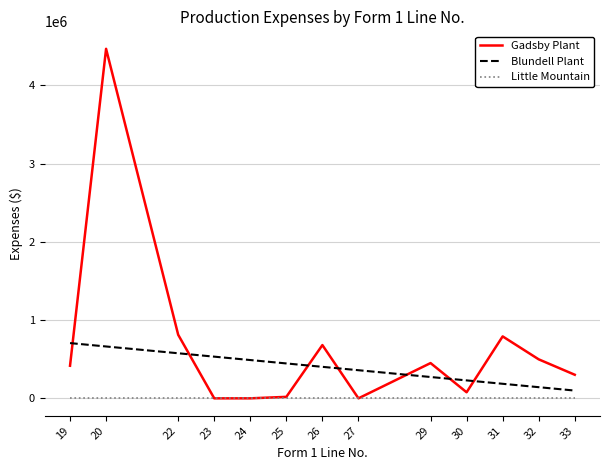

What is the difference between the highest and lowest values at 26?

680792.0